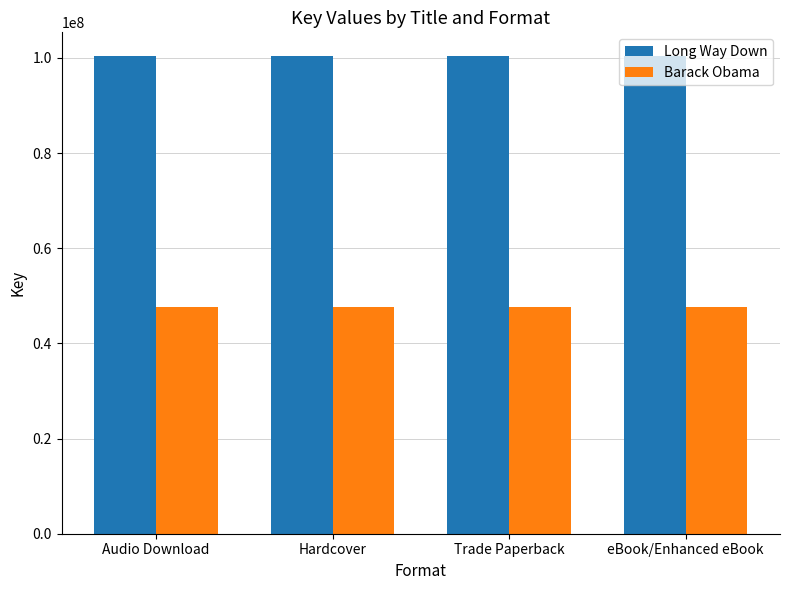

List the series in order of their peak value, highest first.

Long Way Down, Barack Obama